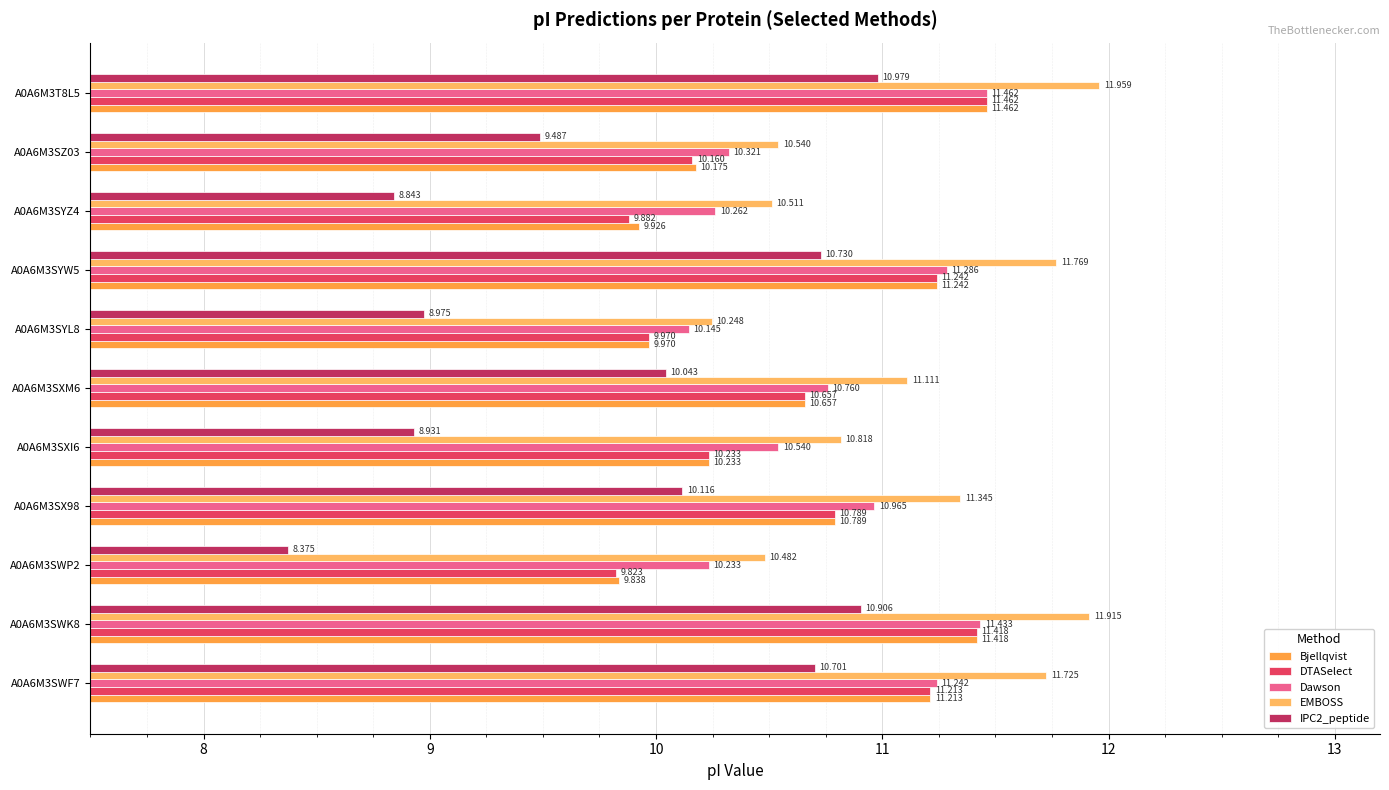

What is the smallest value displayed?

8.4